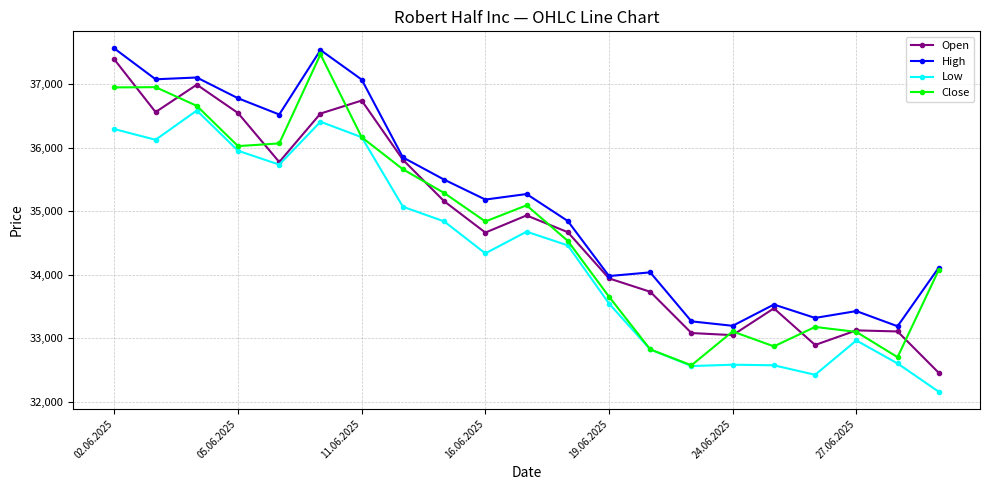

What is the value of the Low point at the 4th from the left?

35953